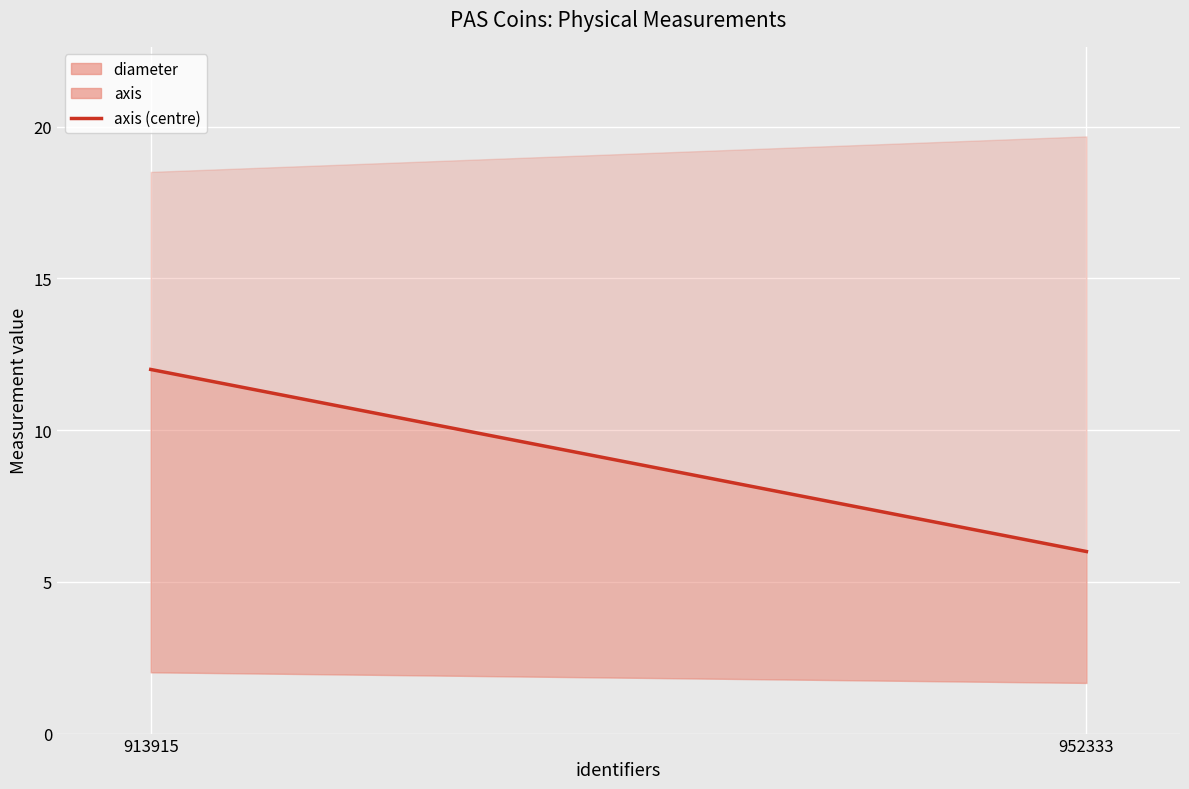

Reading left to right, extract all data points from this chart.

12	6